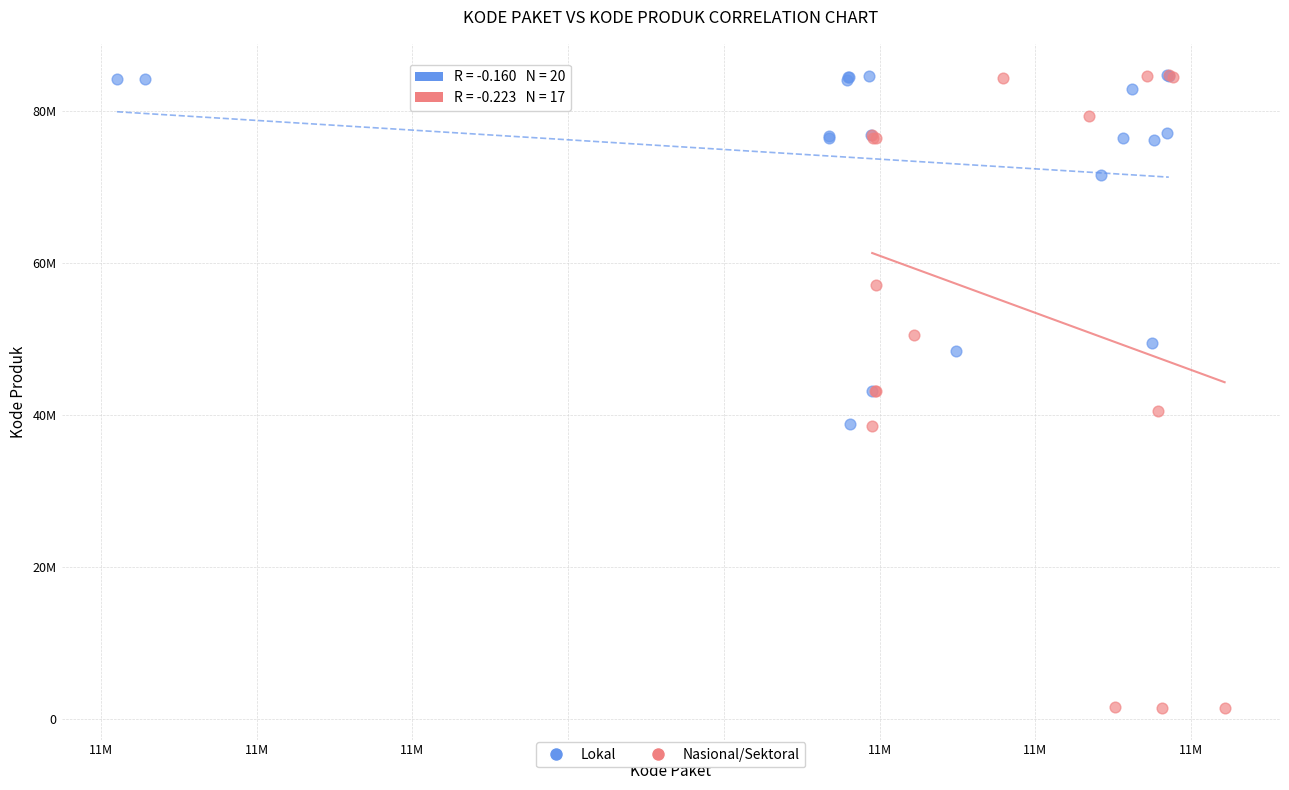

What are all the series names shown in the legend?

Lokal, Nasional/Sektoral